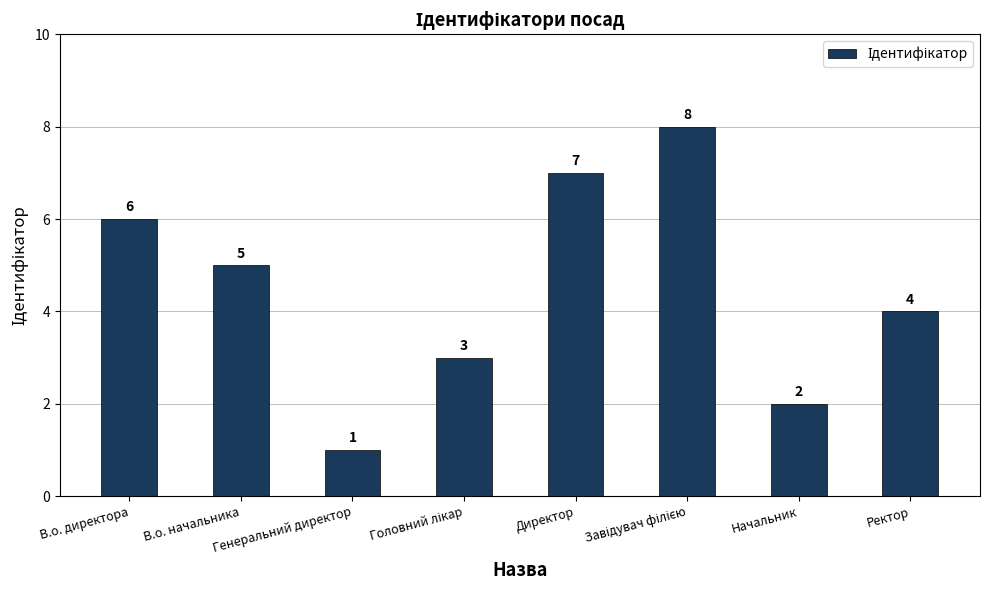

What is the label of the 7th bar from the left?

Начальник